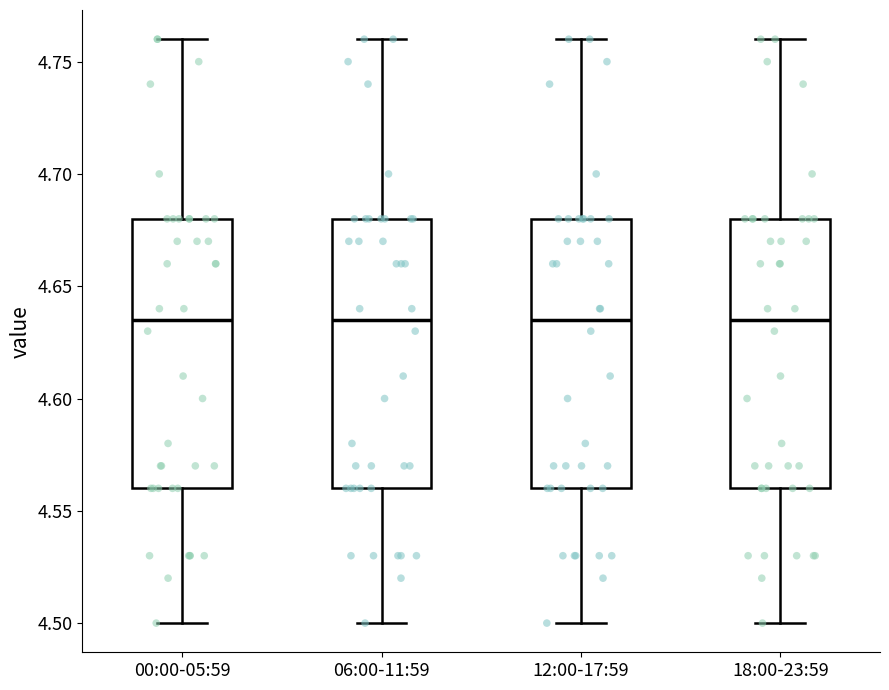

Where does the upper whisker of the box for 18:00-23:59 end on the y-axis? The values are not printed on the chart, so give them approximately, as read against the axis.

4.760